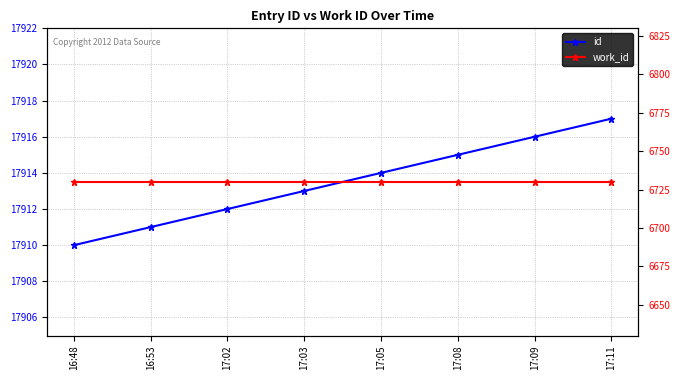

Which label corresponds to the largest value in the chart?

17:11